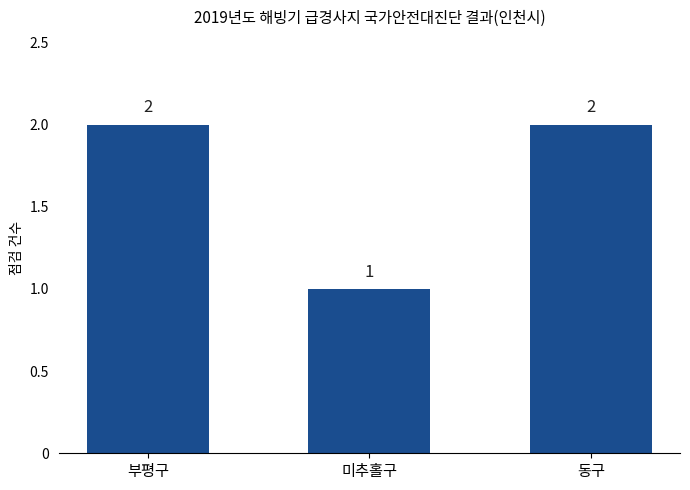

What is the difference between the maximum and minimum values?

1